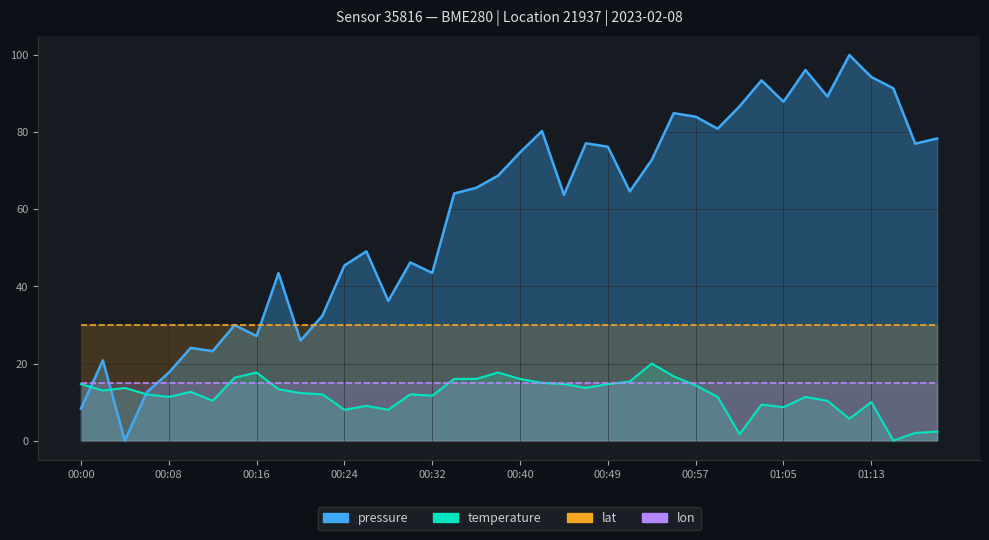

Count the number of categories in the chart.

40